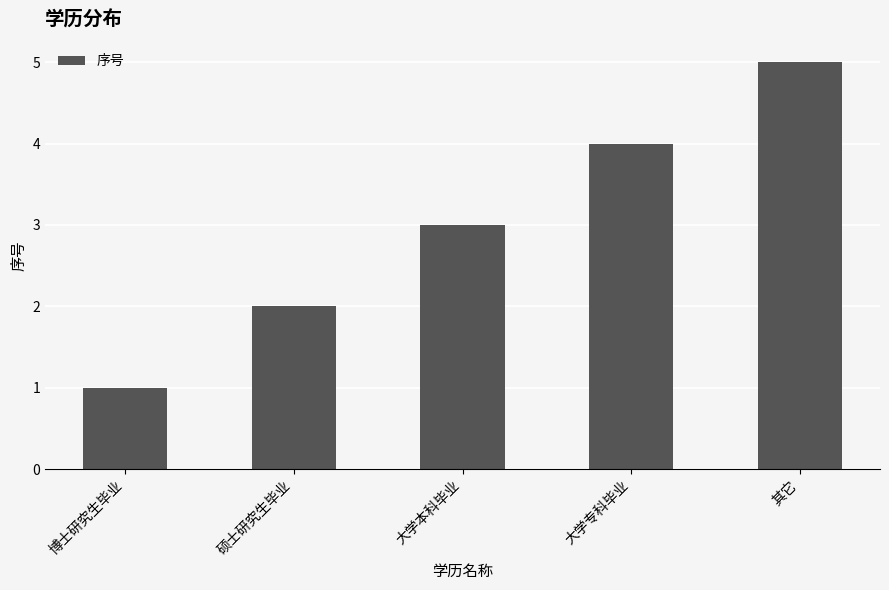

What is the average value?

3